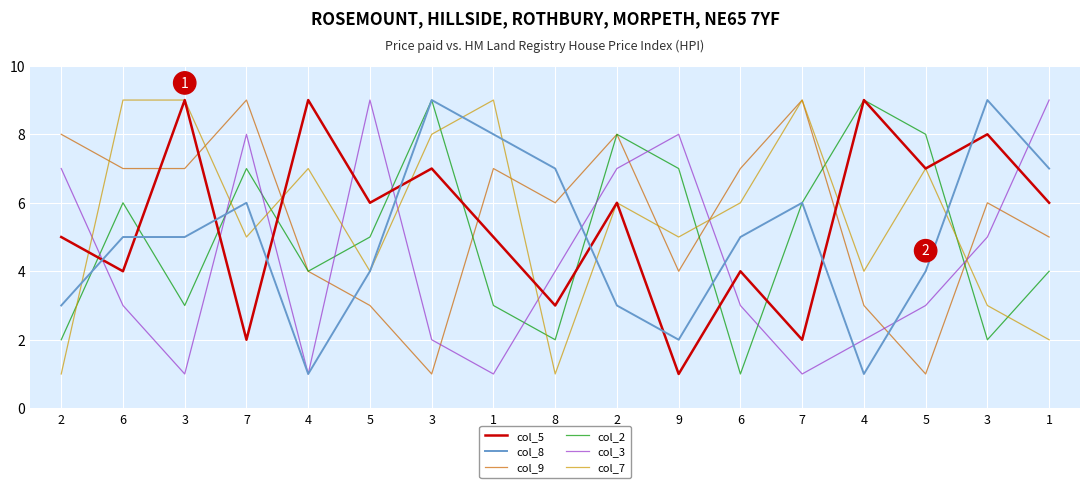

True or false: col_5 has a value of 9 at 3.

True